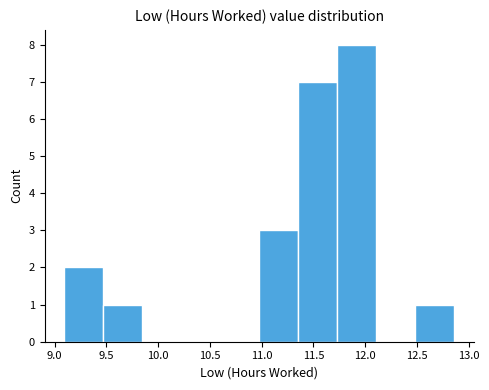

How tall is the bar that spans 9.10 to 9.45 on the x-axis? Neither the bar edges nor the heights are printed on the chart, so give them approximately, as read against the axes.

2